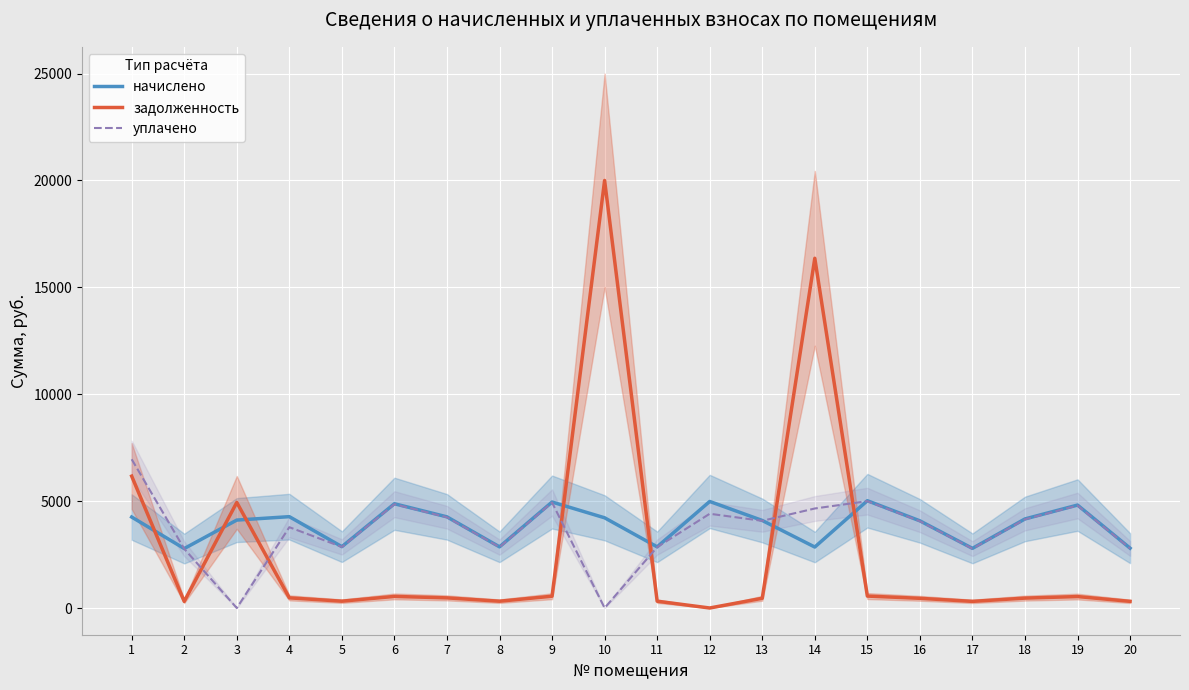

Which series has the largest total across all categories?

начислено